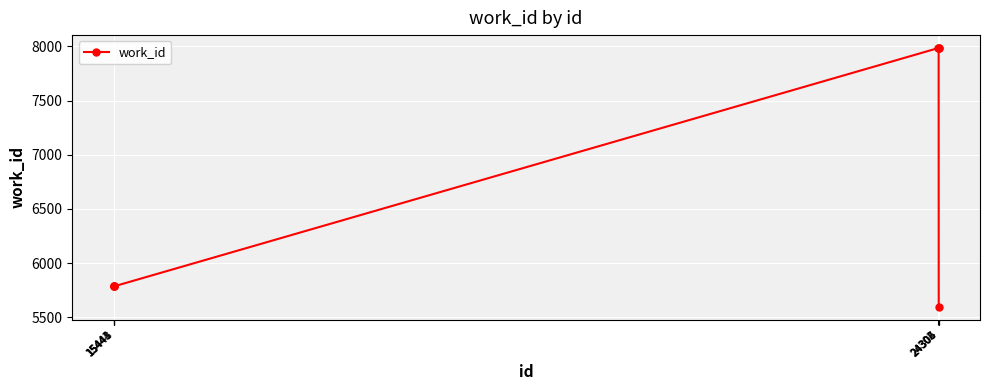

The value at 24305 is 7984. True or false?

True